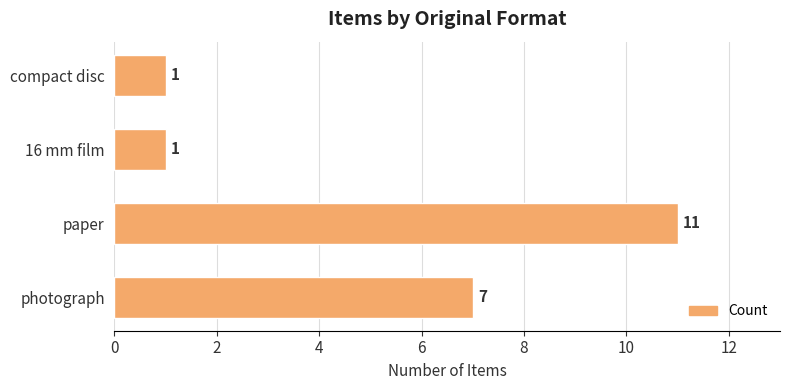

What is the sum of all values?

20